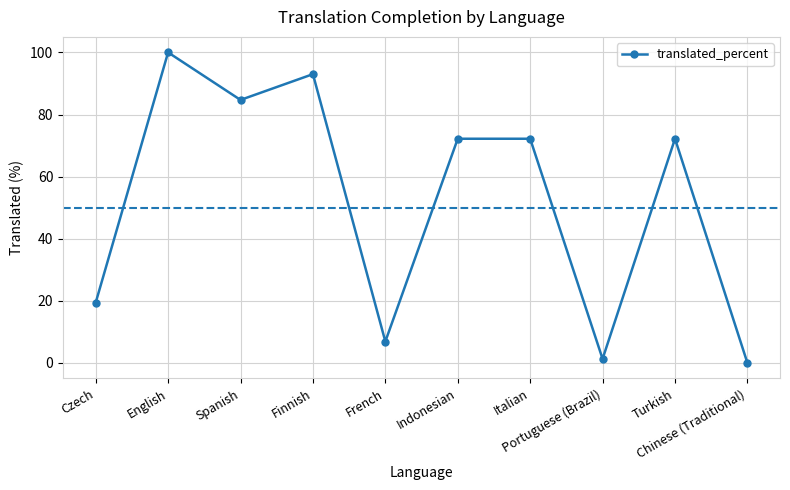

True or false: there are more than 2 points higher than both neighbors.

True